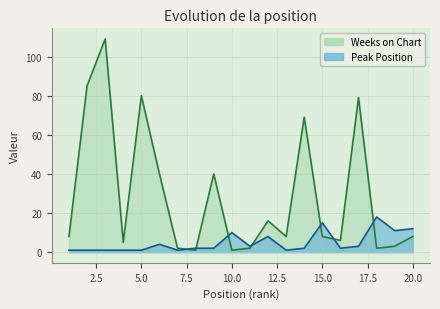

Does the chart have visible grid lines?

Yes